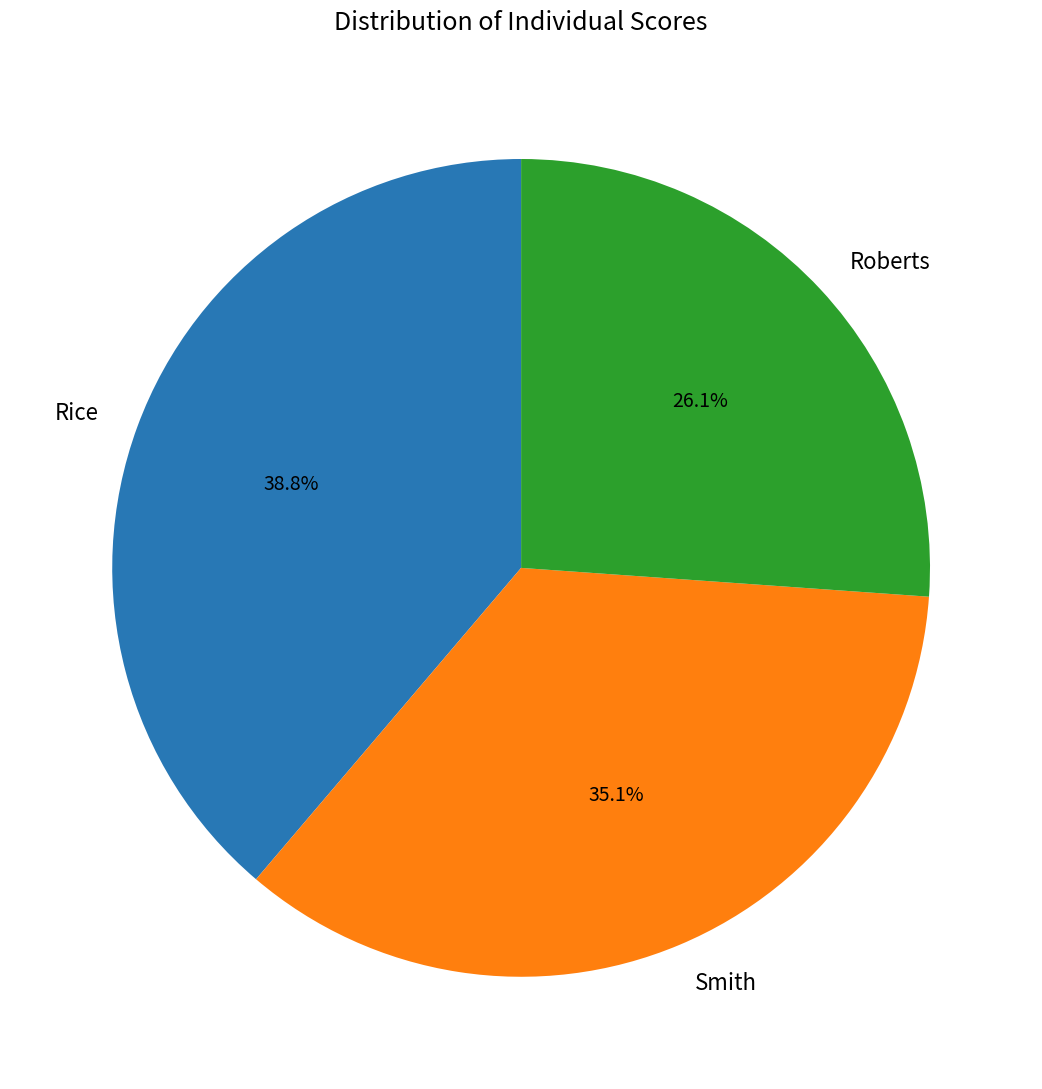

Does Roberts account for over 50% of the chart?

No